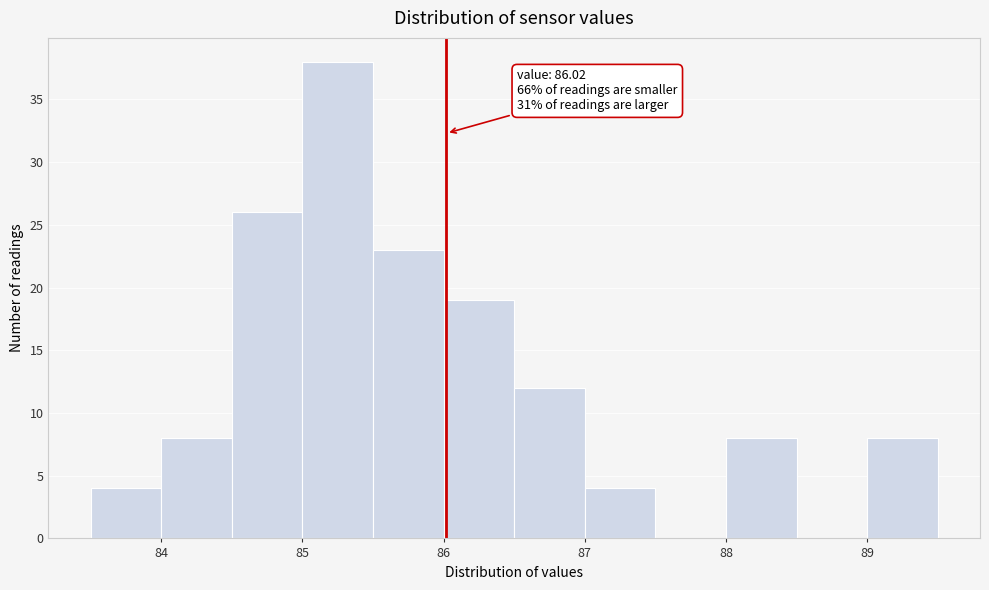

Over which range of the x-axis is the bar tallest?

85.0 to 85.5